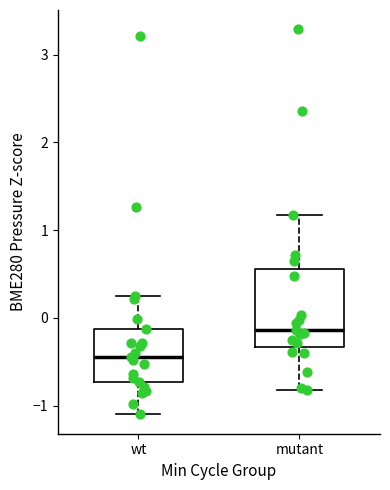

Which box has the lowest median line?

wt